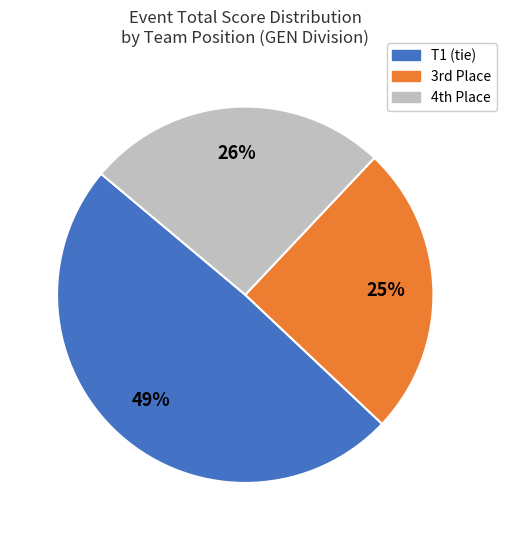

To the nearest percent, what is the average slice percentage?

33%